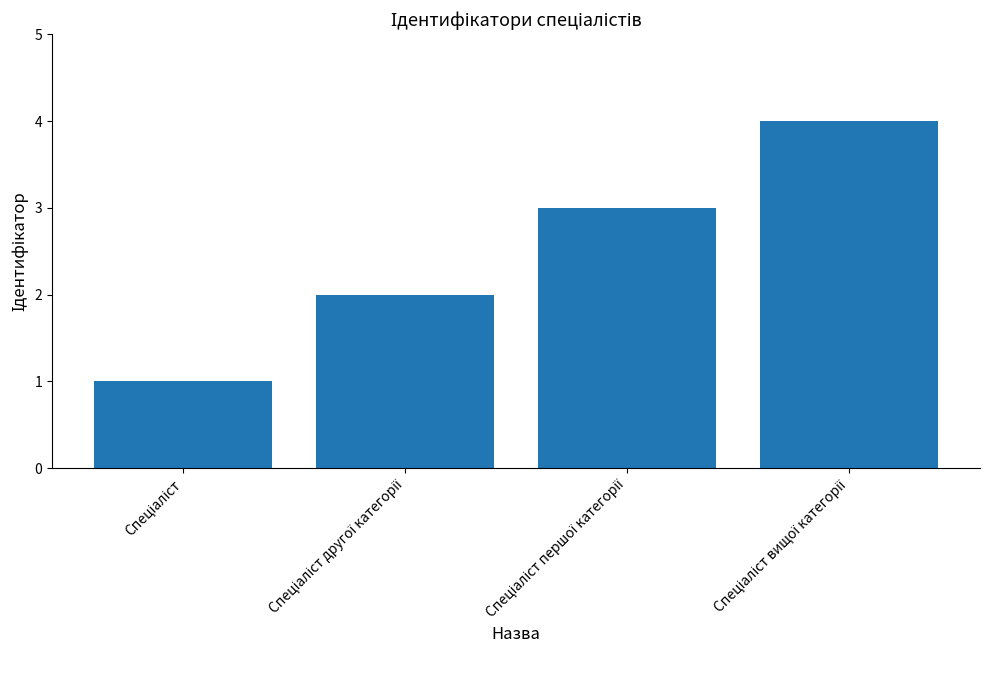

What is the sum of all values?

10